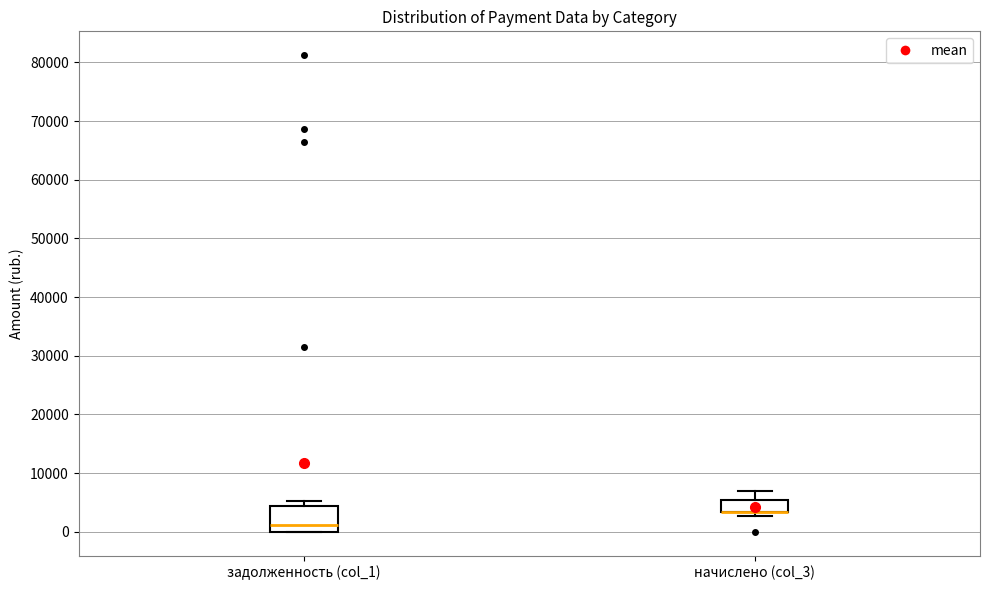

Reading left to right, transcribe this box plot: for each box, give where its median line is, the range the box spans, and where its two whiskers end, as read against the y-axis. The values are not printed on the chart, so give them approximately, as read against the axis.

задолженность (col_1): median 1000, box 0 to 4000, whiskers 0 to 5000
начислено (col_3): median 3000 (drawn on the box's lower edge), box 3000 to 5000, whiskers 3000 (just below the box's lower edge) to 7000